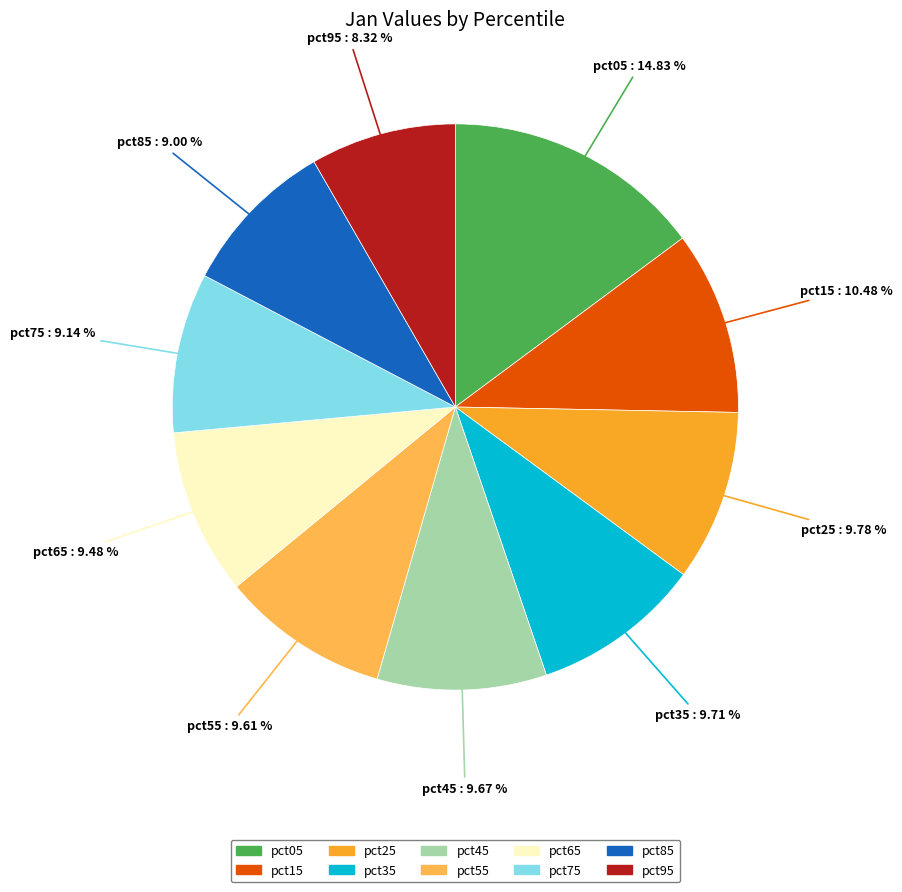

True or false: pct05 accounts for 15% of the total.

True